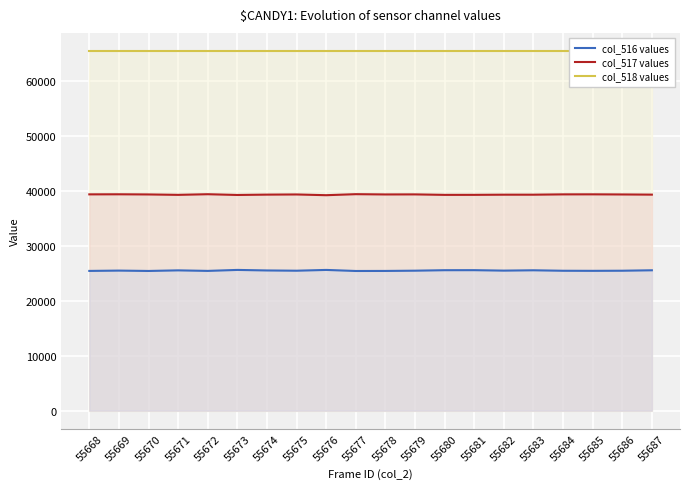

At 55680, list the series in order from smallest to largest.

col_516 values, col_517 values, col_518 values